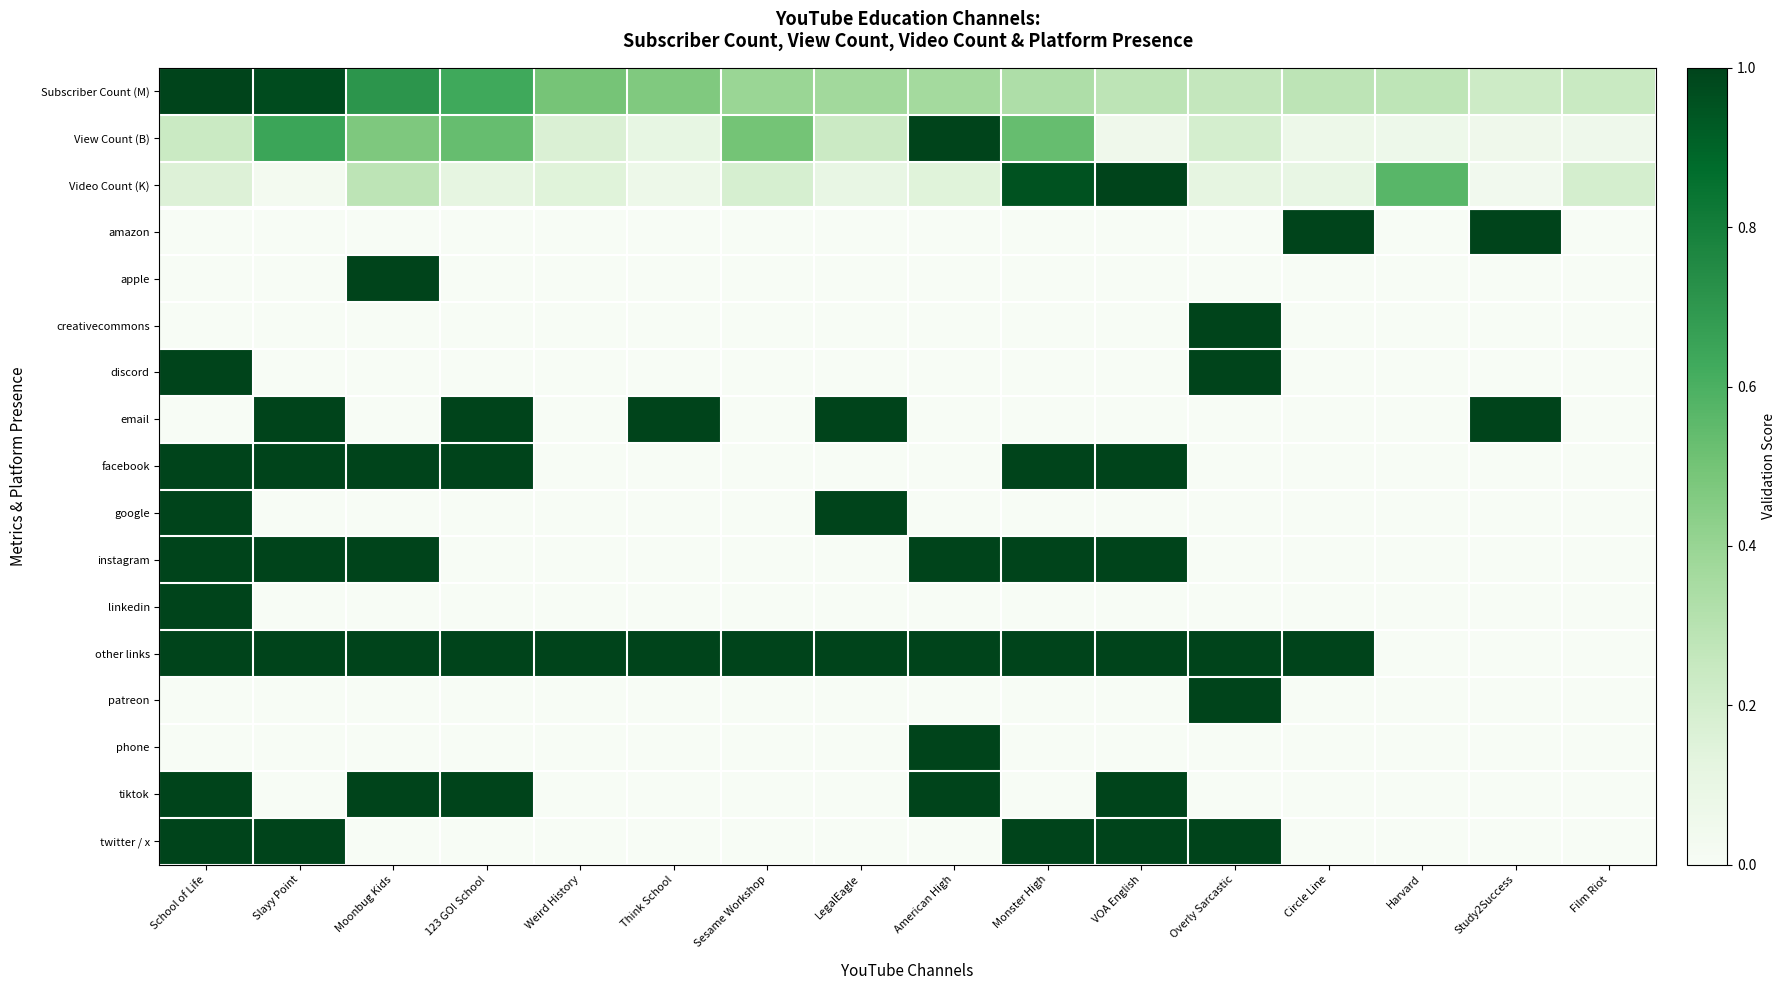

Which series has the largest range (max minus min)?

amazon